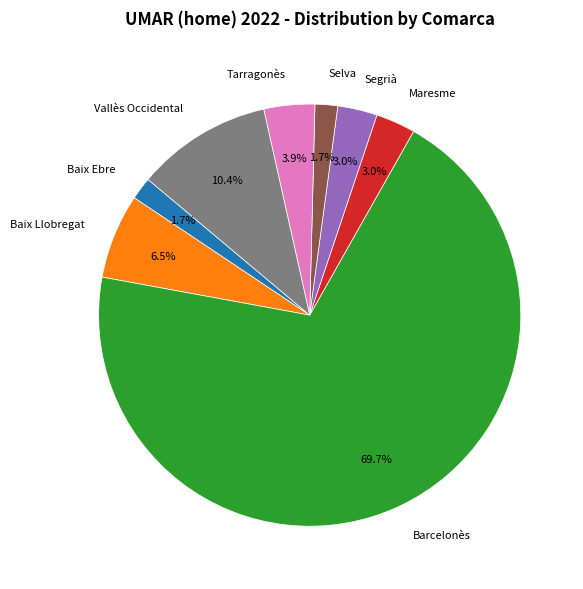

Which category has the biggest portion of the pie?

Barcelonès